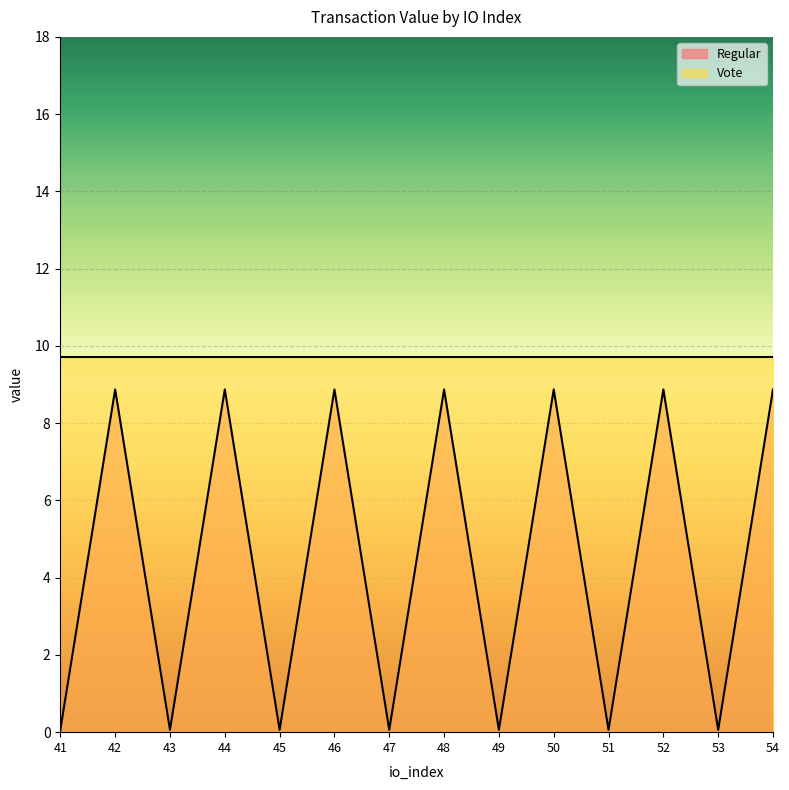

Count the number of data series in this chart.

2